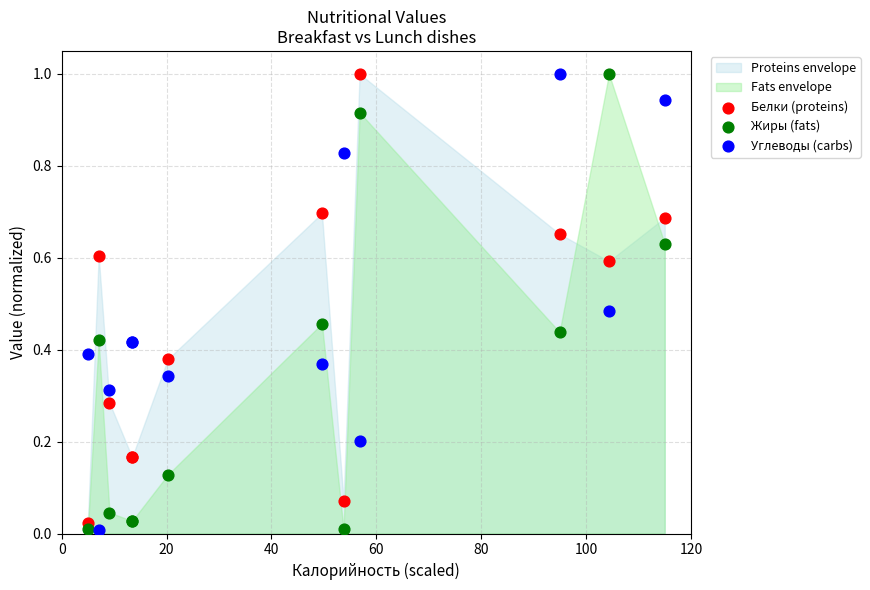

What is the X range (max minus min) for the scatter plot?

110.0